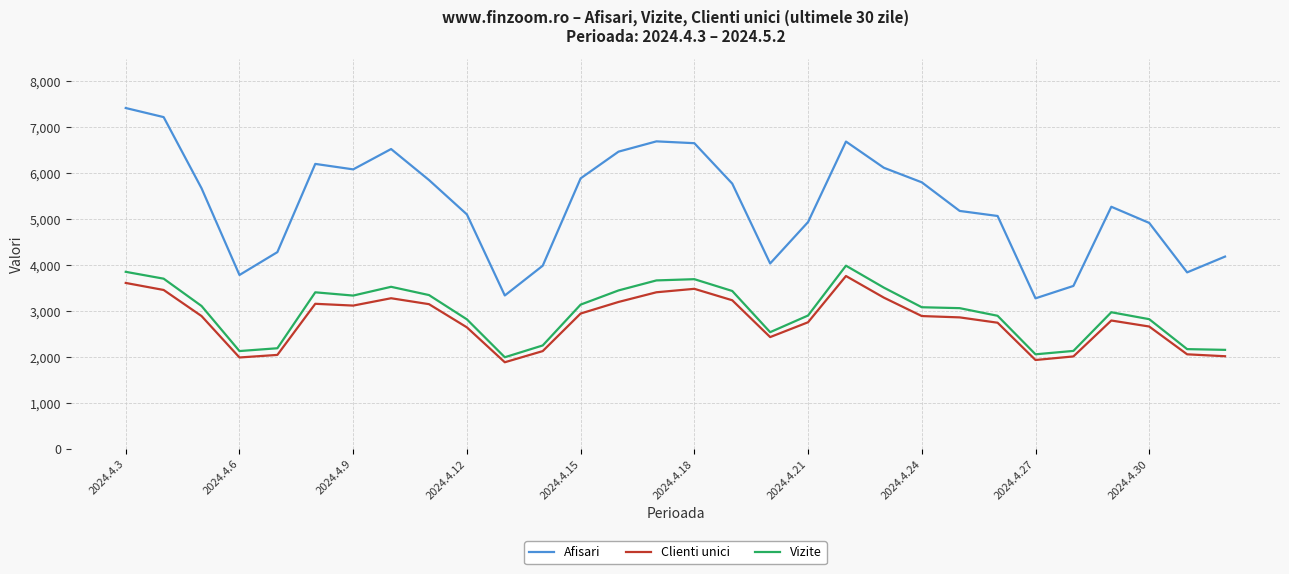

Which series has the largest total across all categories?

Afisari